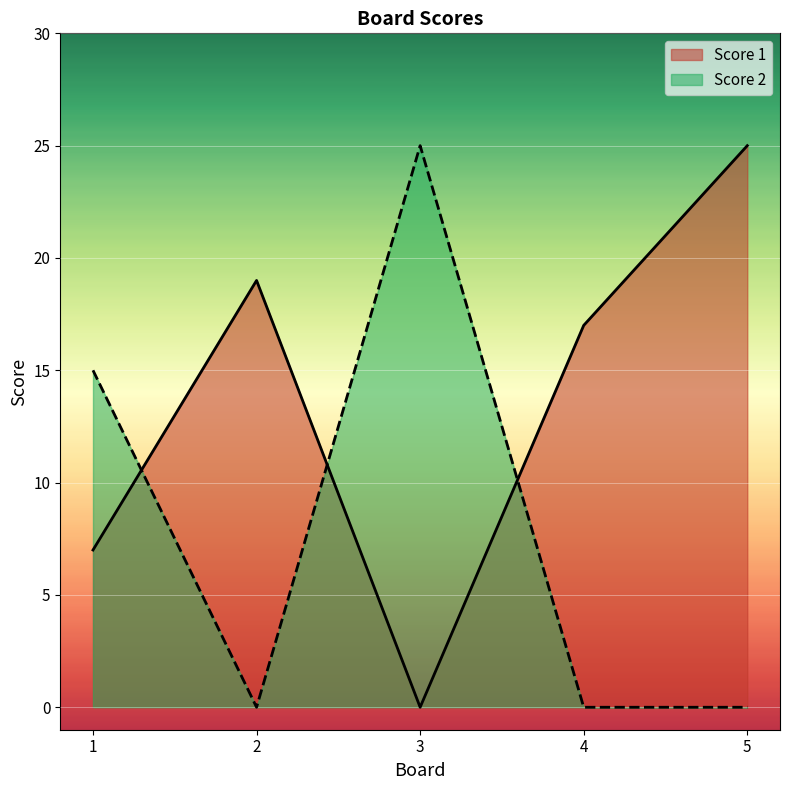

True or false: Score 1 and Score 2 intersect in this chart.

True